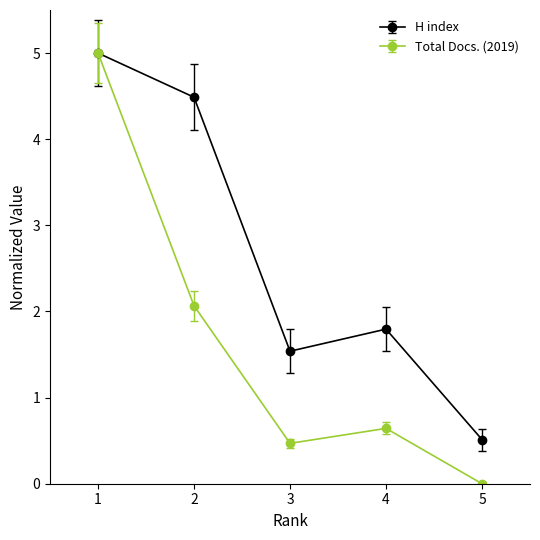

Reading right to left, list all the values displayed in this chart.

H index: 5=0.5	4=1.8	3=1.5	2=4.5	1=5.0
Total Docs. (2019): 5=0.0	4=0.6	3=0.5	2=2.1	1=5.0